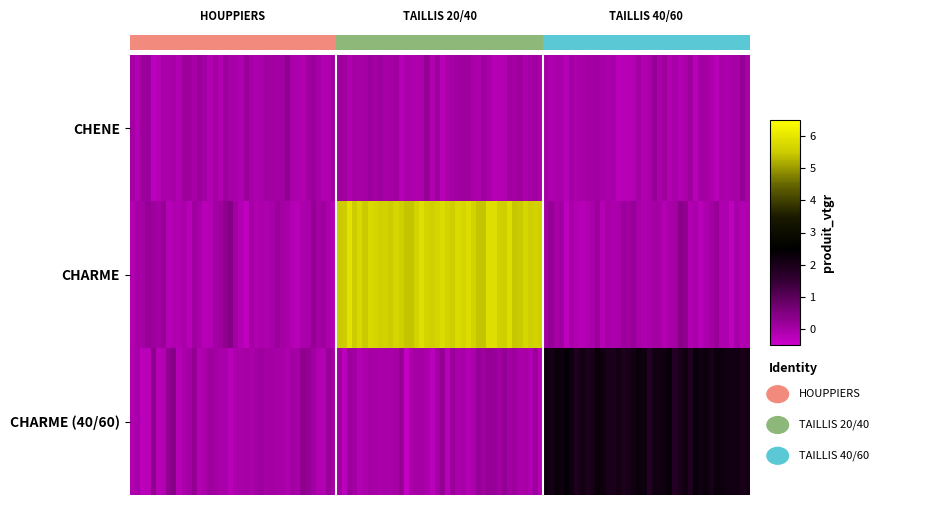

Count the number of categories in the chart.

3